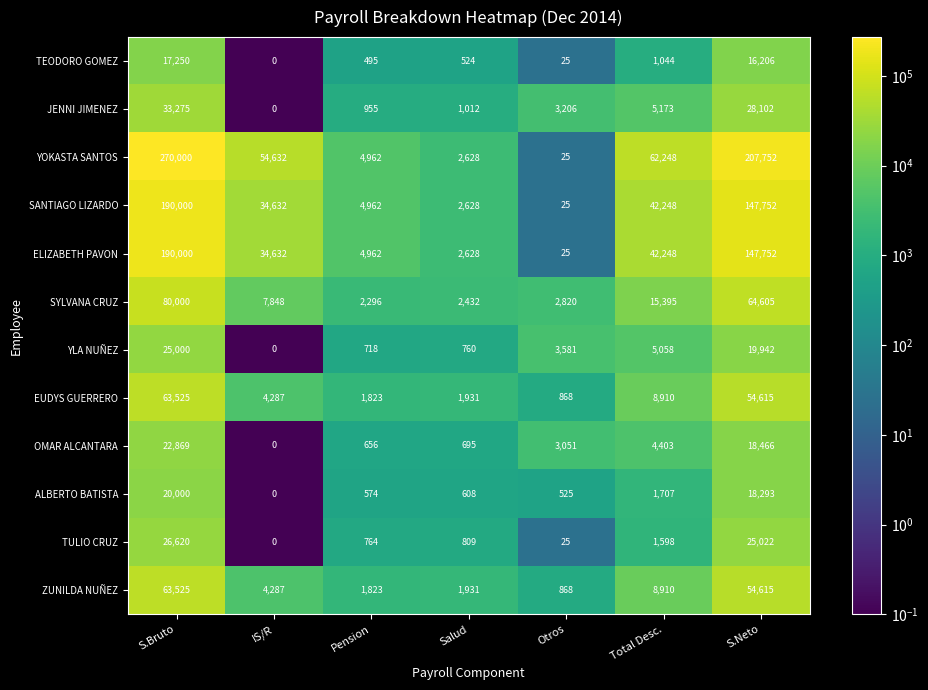

At which category does the chart reach its peak across all series?

S.Bruto